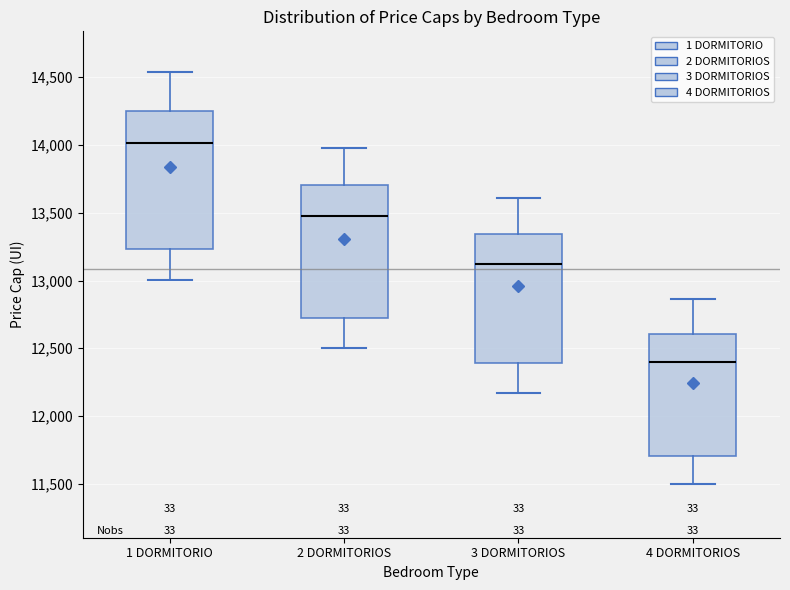

Which box's median line is the lowest?

4 DORMITORIOS